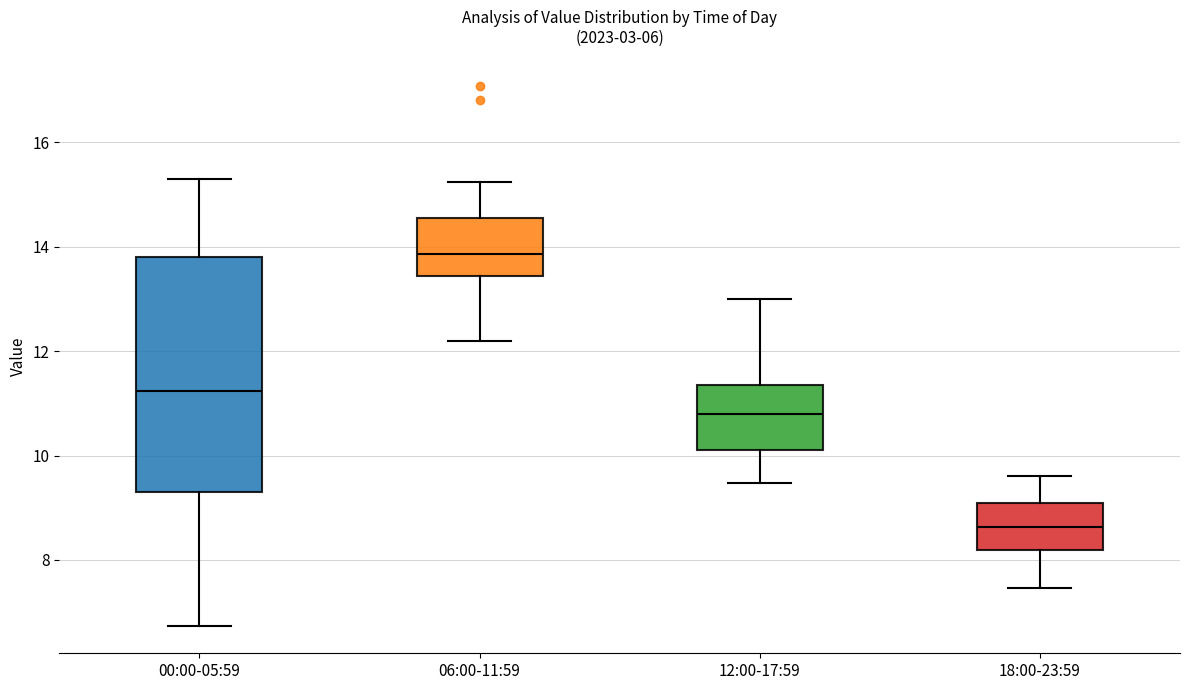

Which box is the tallest, from its lower edge to its upper edge?

00:00-05:59